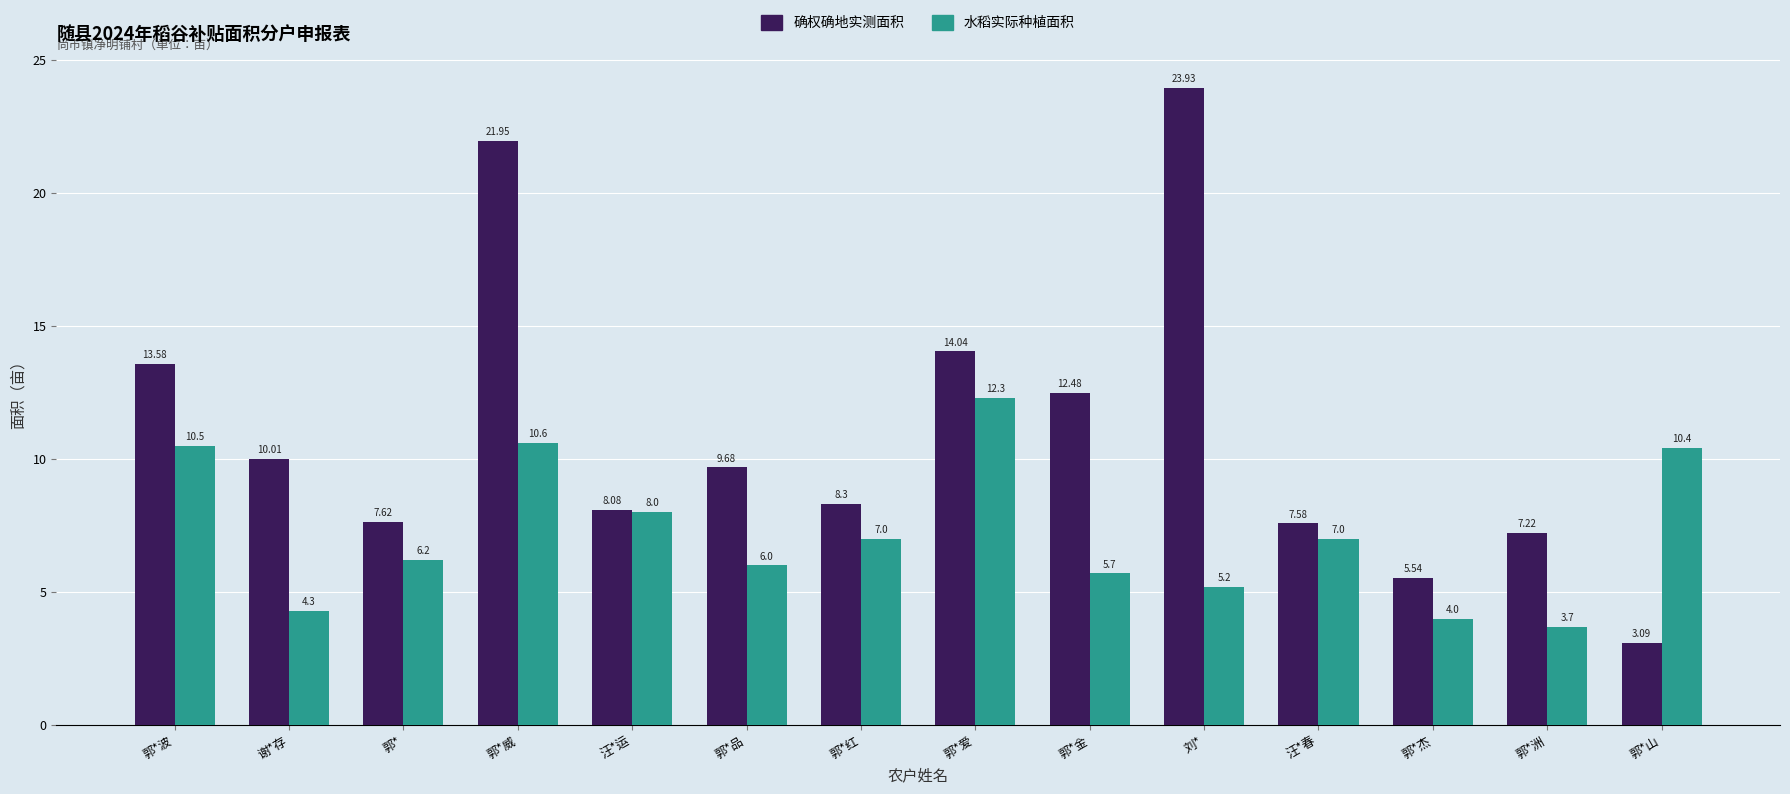

What is the spread (max minus min) of values at 刘*?

18.7